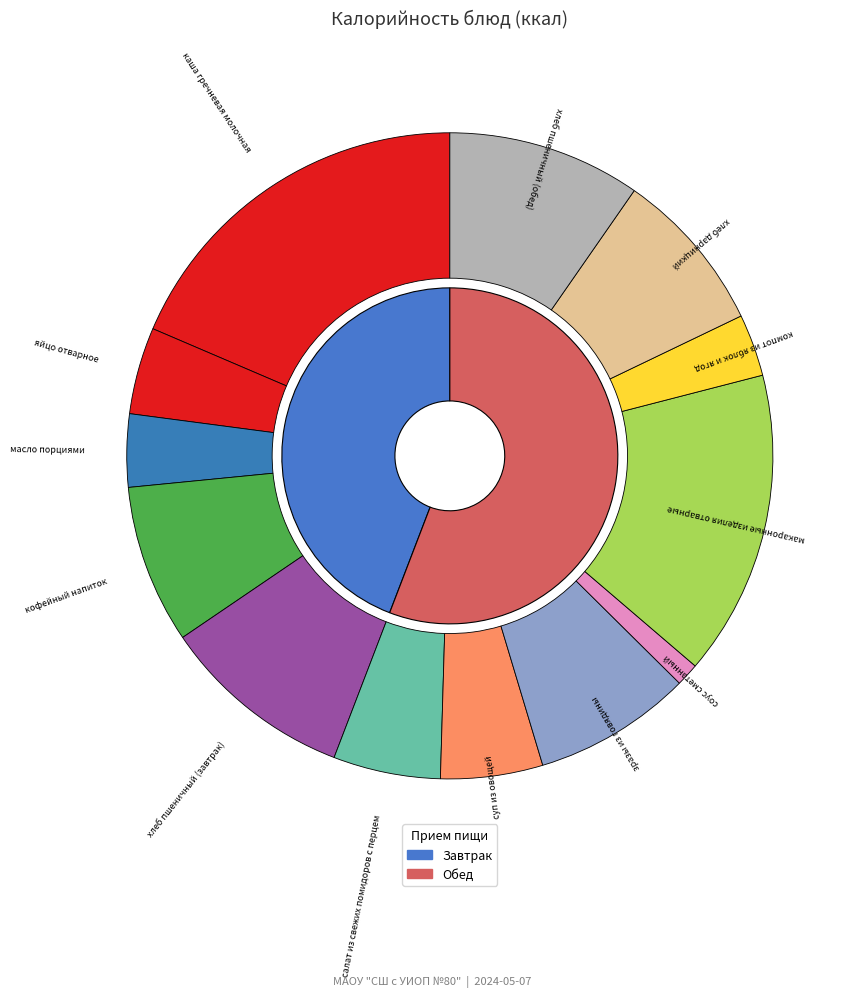

Does зразы из говядины account for over 50% of the chart?

No